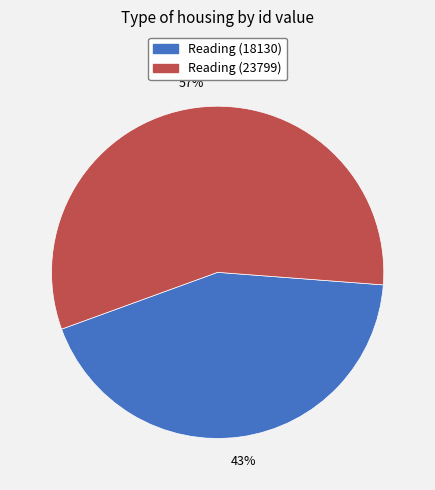

Combined, do Reading (23799) and Reading (18130) account for over 50%?

Yes